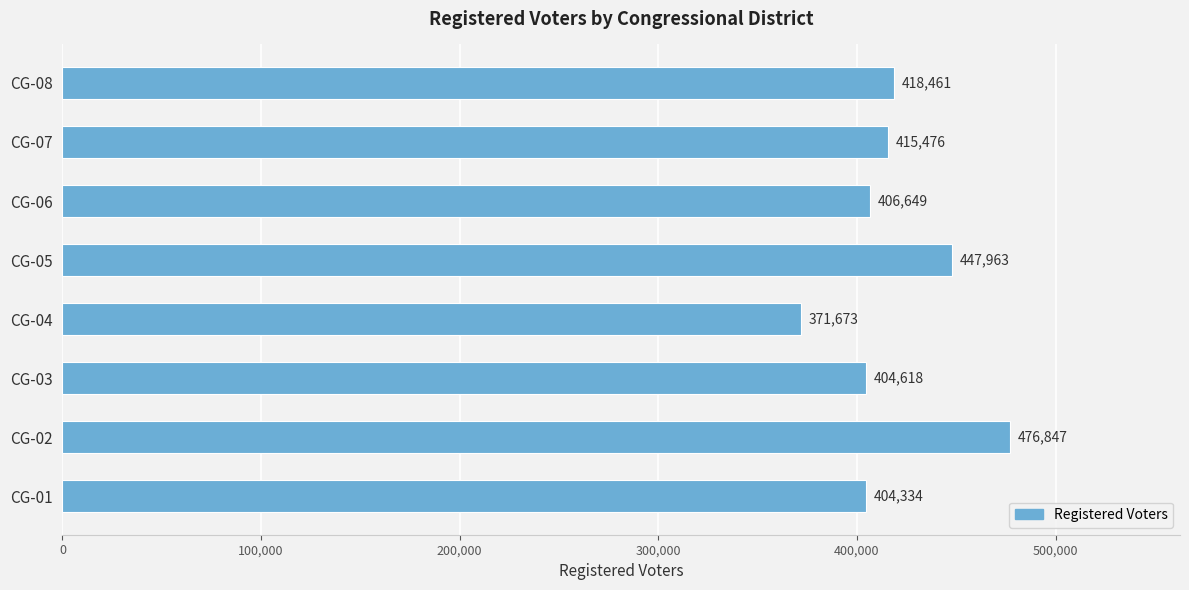

The chart shows a value of 404618 at CG-03. True or false?

True